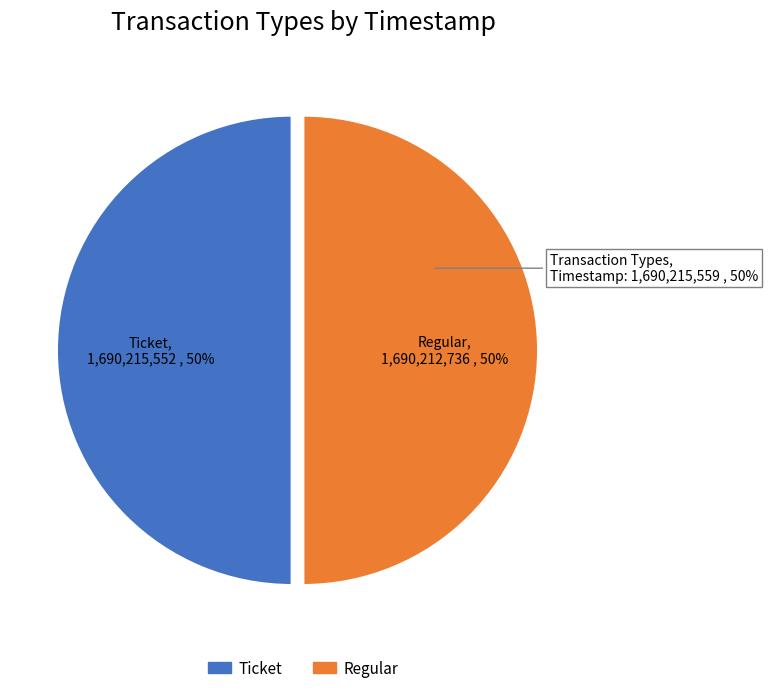

What is the largest slice in the pie chart?

Ticket